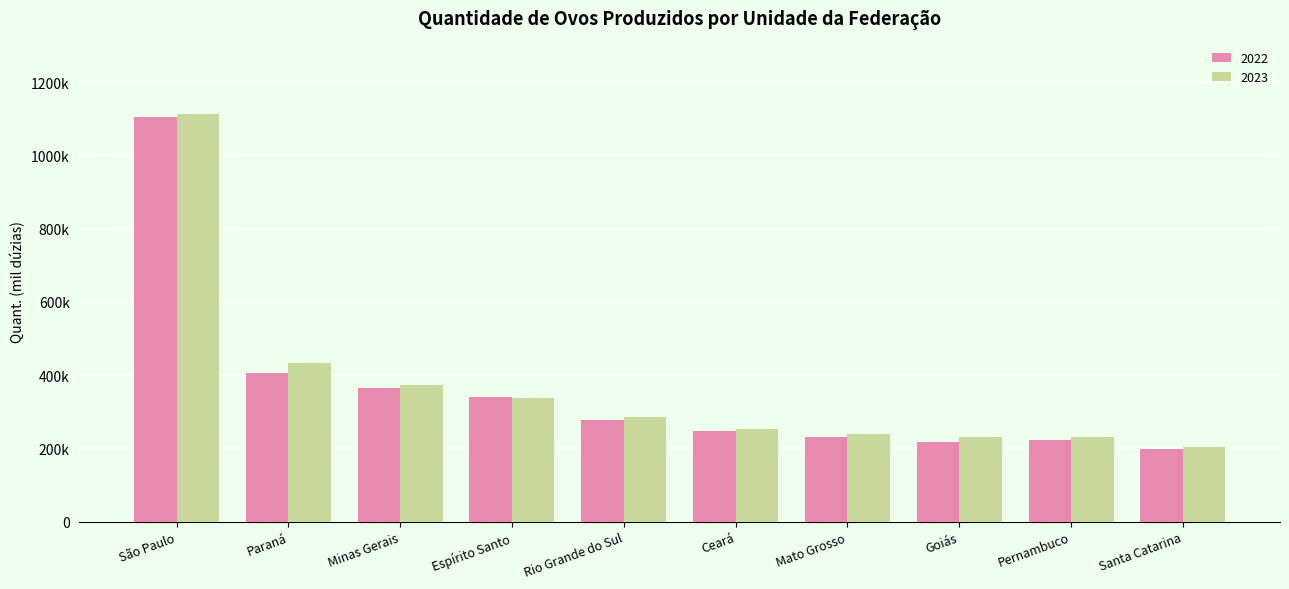

Does the chart contain any negative values?

No